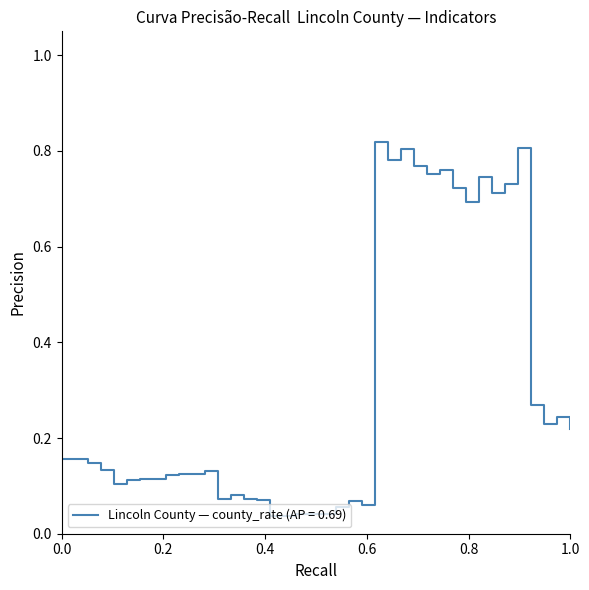

How many series are shown in this chart?

1